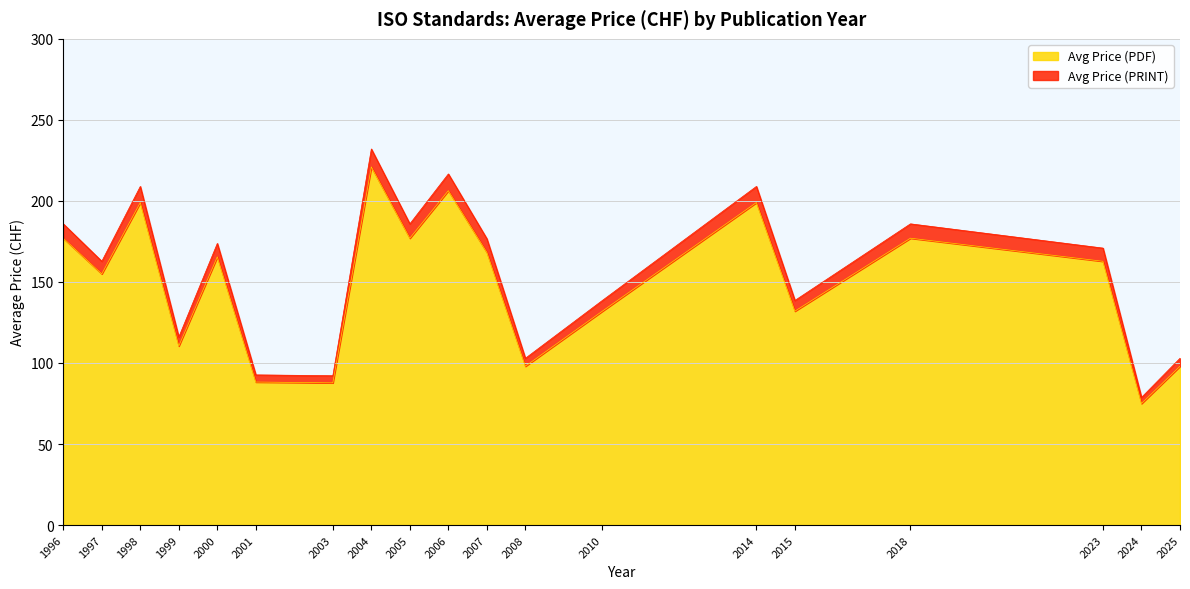

Is the value of Avg Price (PDF) at 1999 greater than the value of Avg Price (PRINT) at 2005?

No